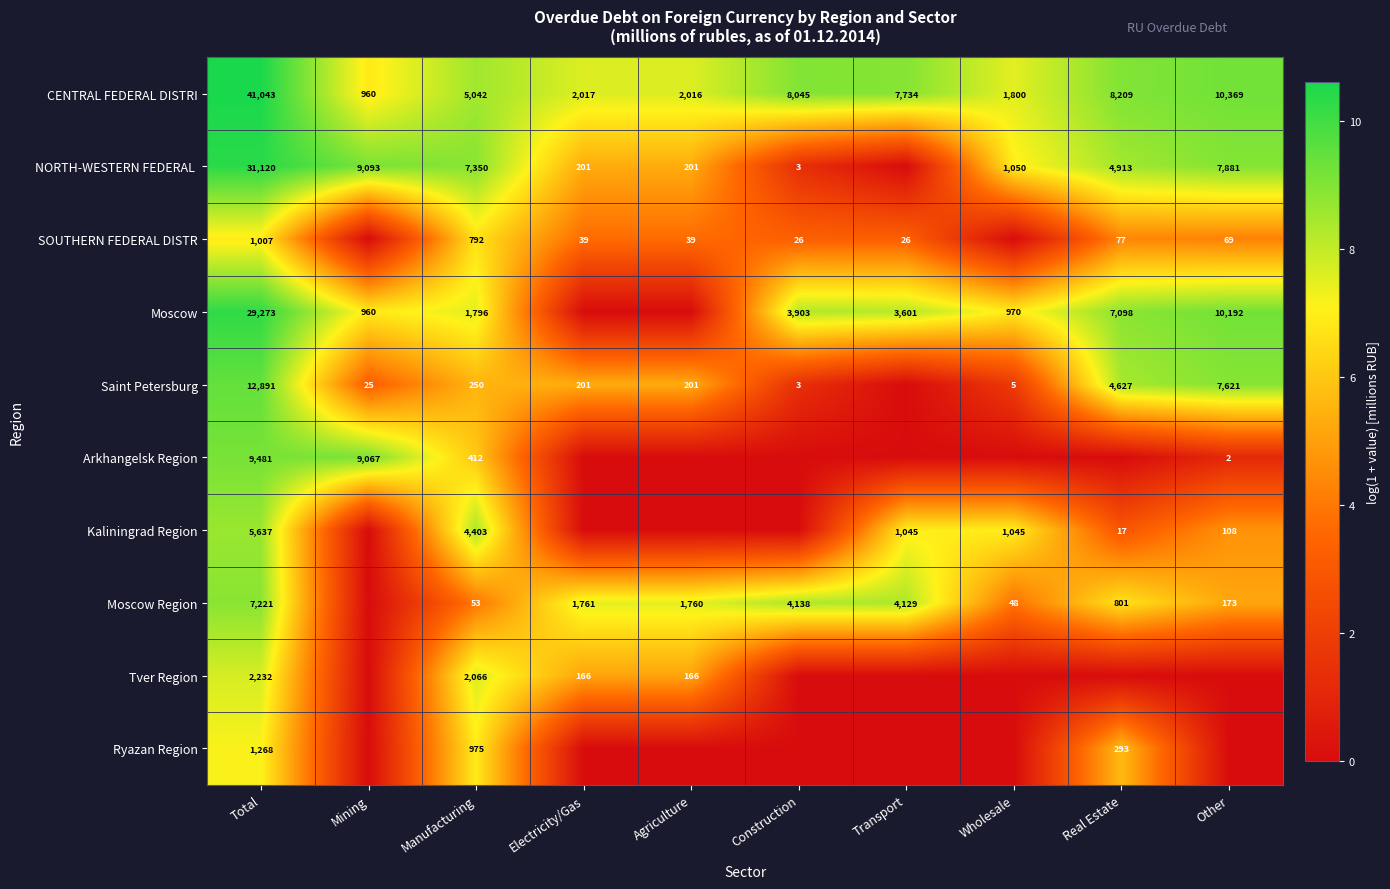

What is the difference between the highest and lowest values at Agriculture?

7.6